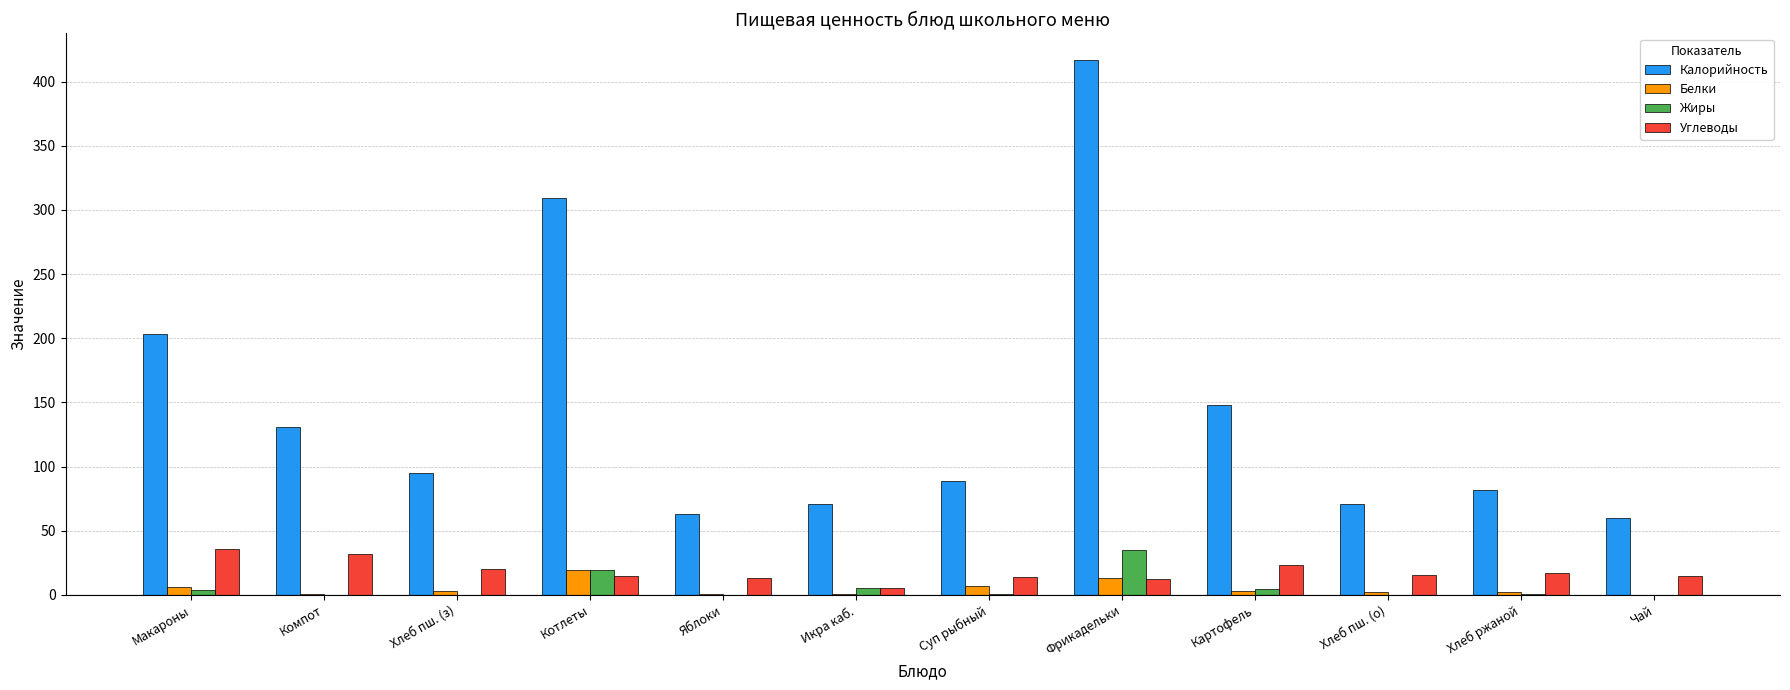

At which label does Калорийность reach its peak?

Фрикадельки